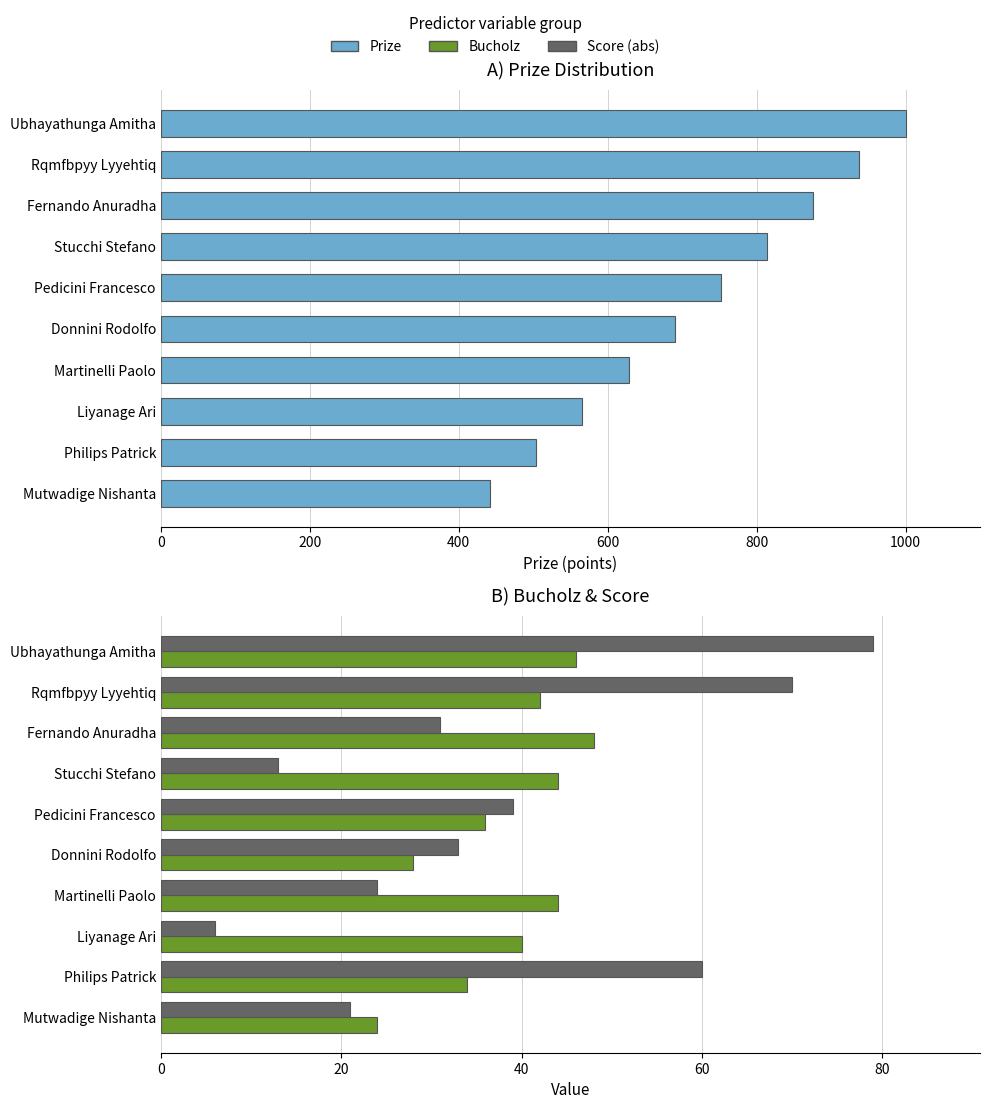

Reading left to right, list all the values displayed in this chart.

Prize: 1000	938	876	814	752	690	628	566	504	442
Bucholz: 46	42	48	44	36	28	44	40	34	24
Score (abs): 79	70	31	13	39	33	24	6	60	21